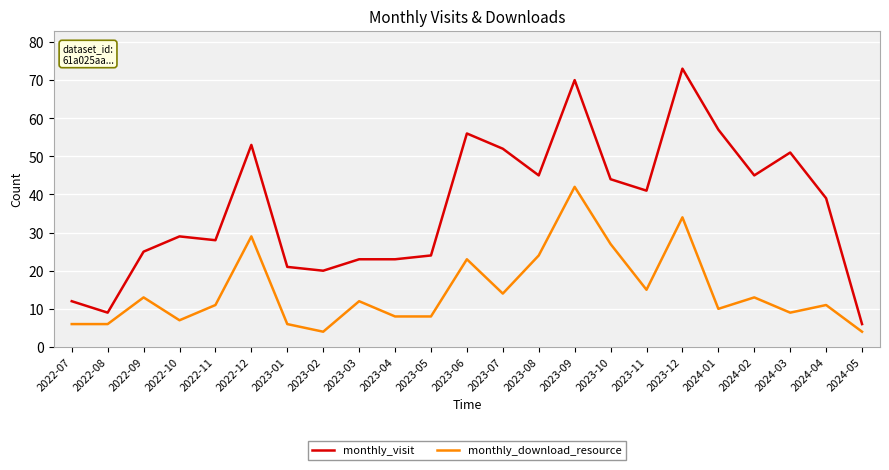

At which category is the sum across all series the highest?

2023-09